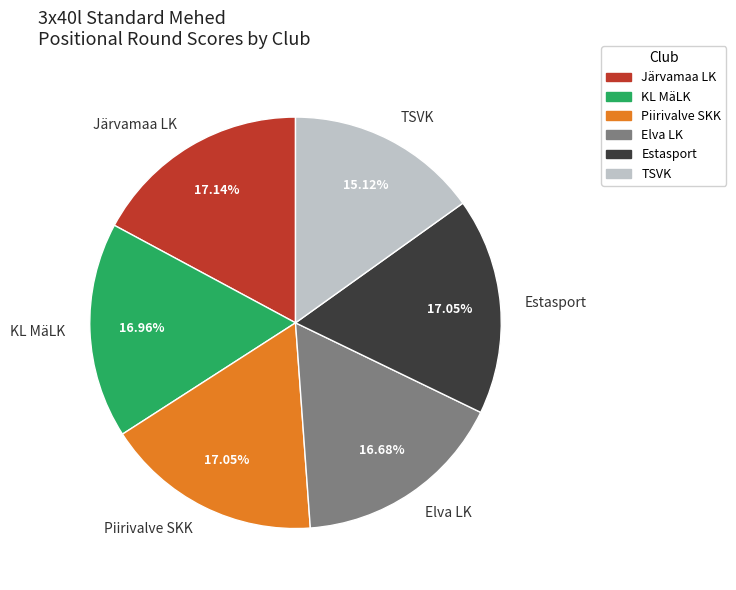

The Elva LK slice represents 26% of the pie. True or false?

False